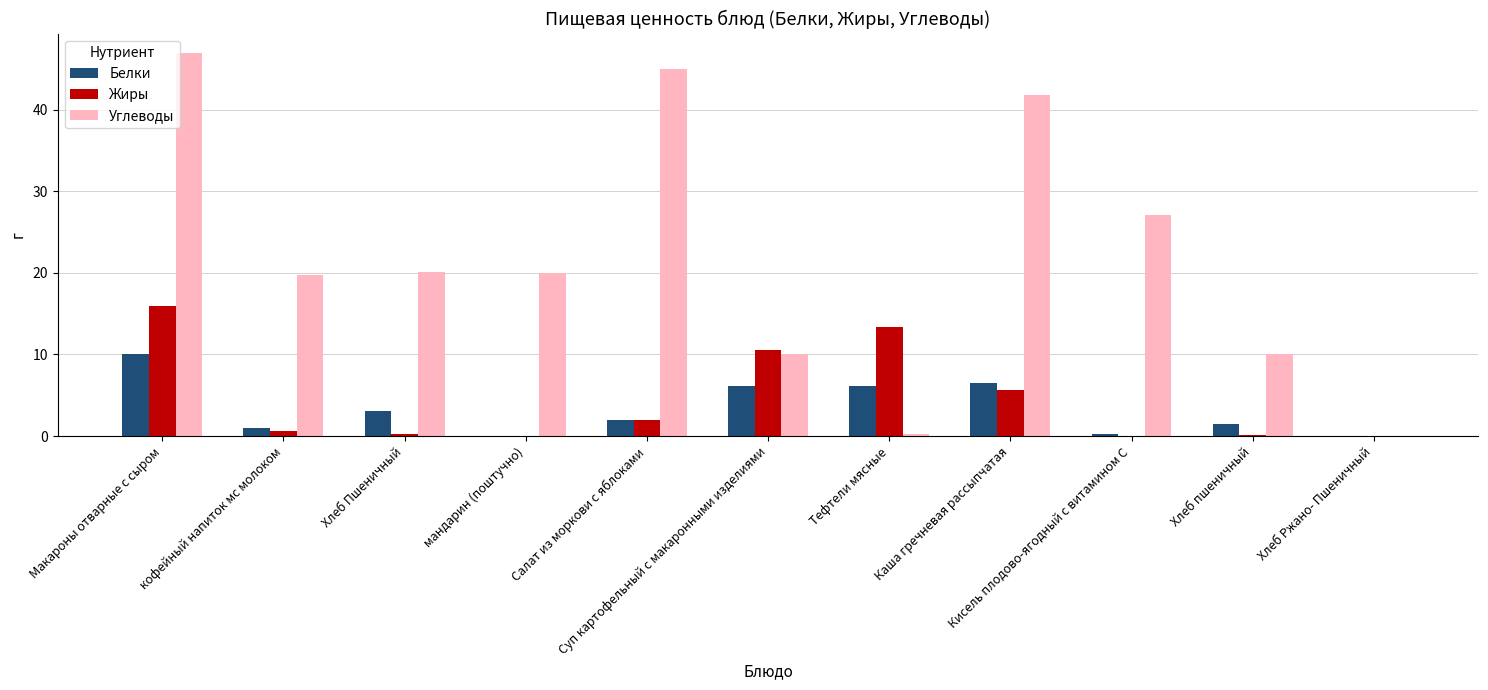

How many groups of bars are there?

11